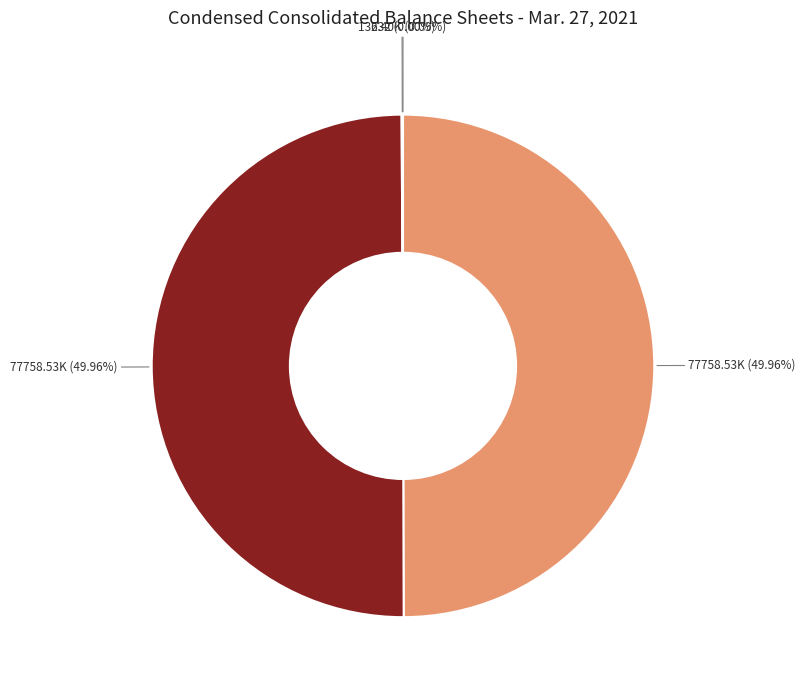

How many segments does this pie chart have?

4